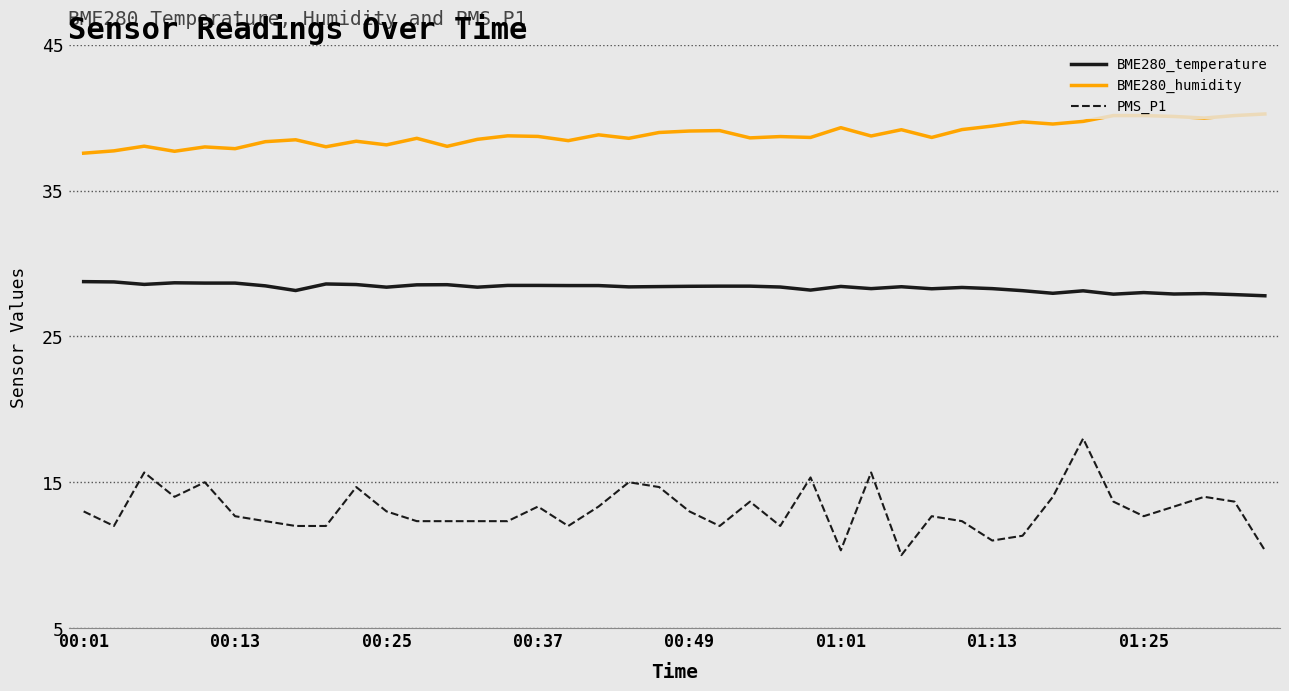

How many categories are shown in the chart?

40